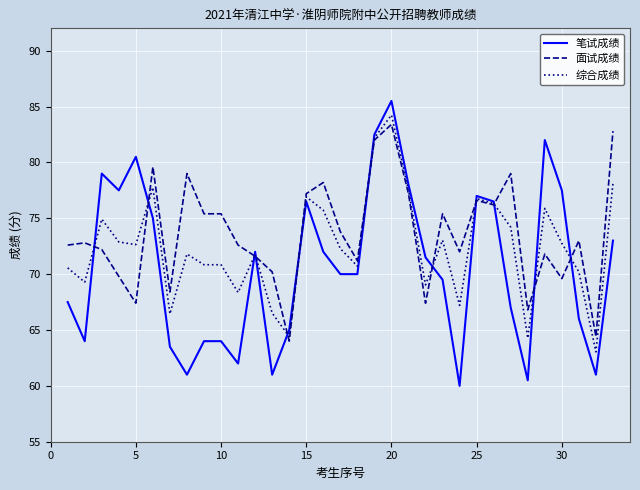

After their last crossing, which series has the higher values: 面试成绩 or 综合成绩?

面试成绩